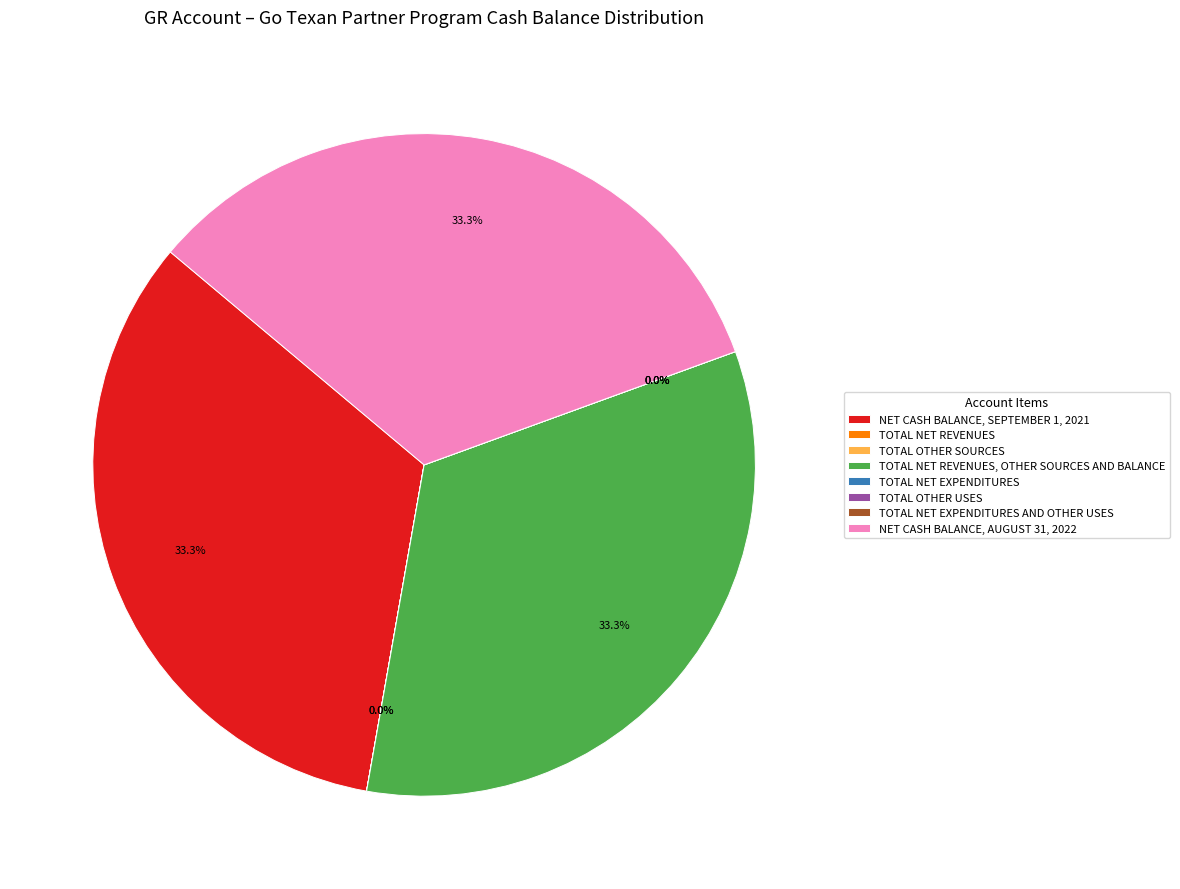

Does NET CASH BALANCE, AUGUST 31, 2022 represent more than half of the total?

No